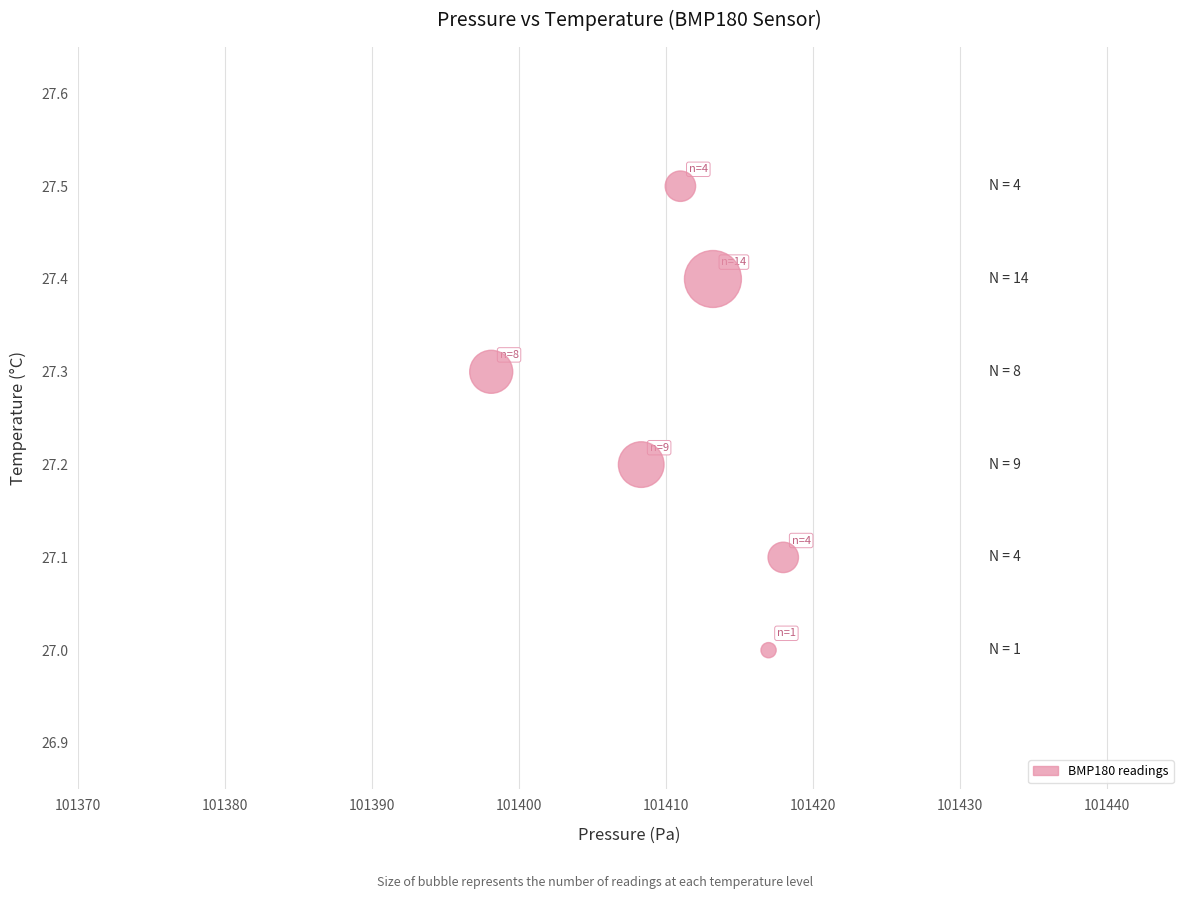

What is the range of X values (max minus min)?

19.9